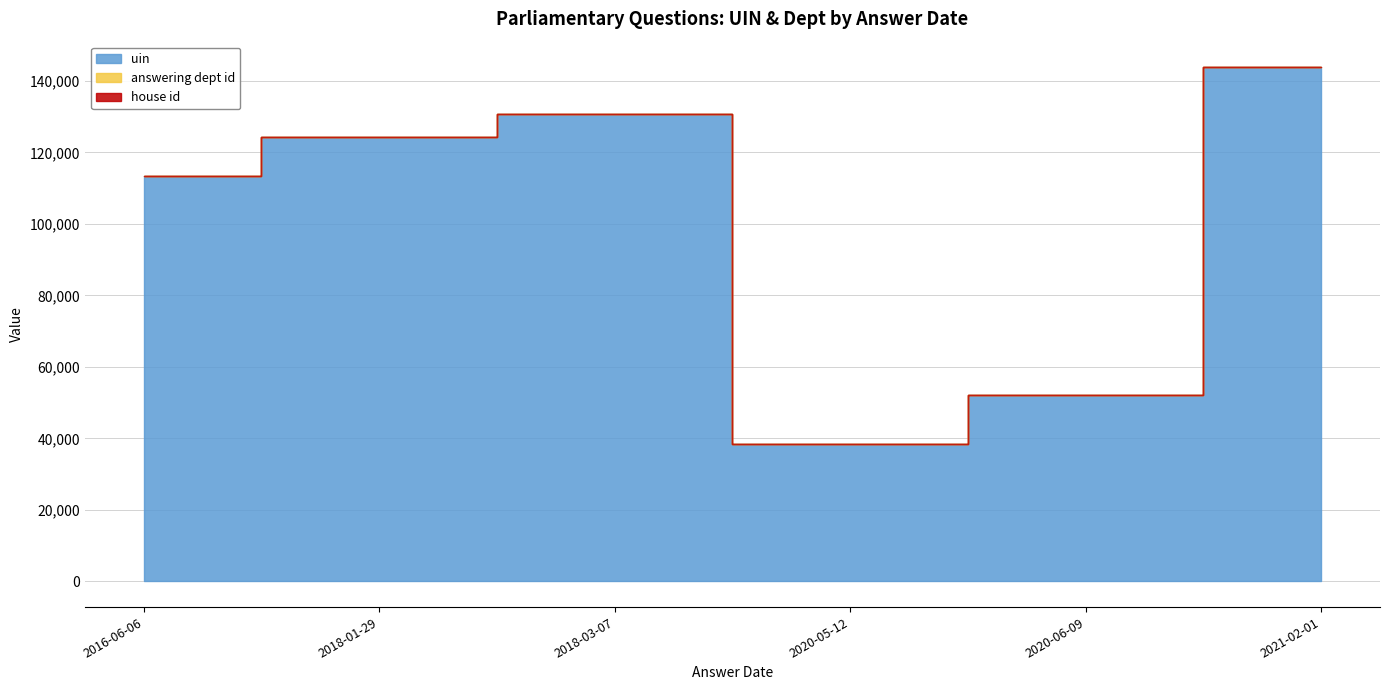

What is the total value across all series at 2020-05-12?

38499